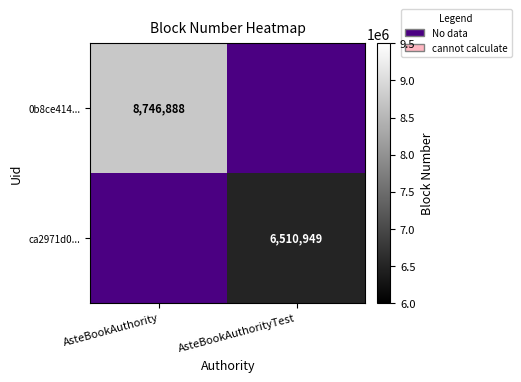

Is it true that ca2971d0... equals 2477866 at AsteBookAuthorityTest?

False